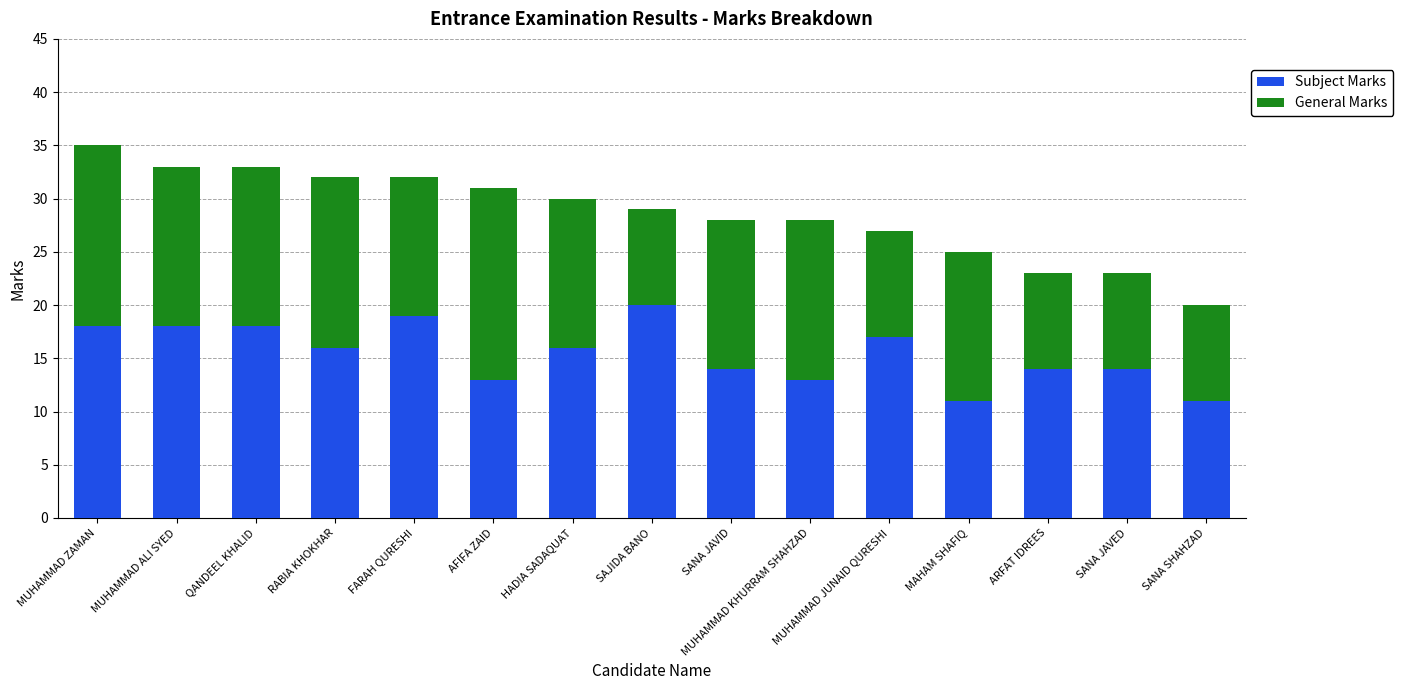

Where does the Subject Marks series first go above 16?

MUHAMMAD ZAMAN